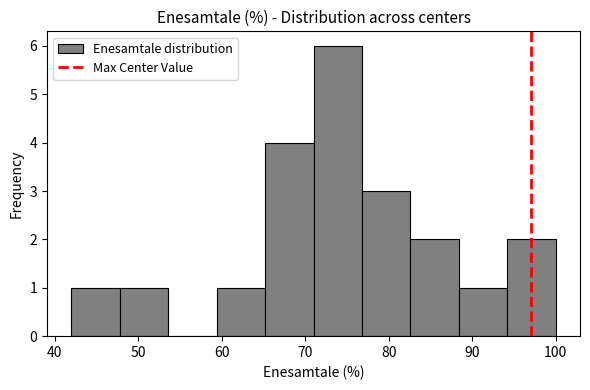

How tall is the bar that spans 82.6 to 88.4 on the x-axis? Neither the bar edges nor the heights are printed on the chart, so give them approximately, as read against the axes.

2